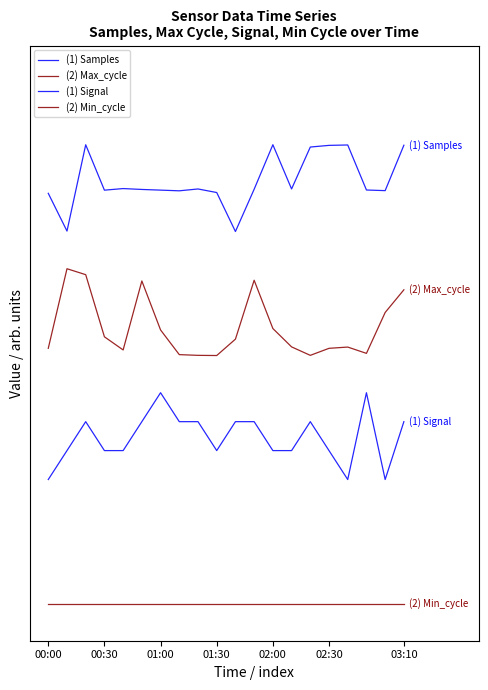

Does the chart display data point markers on the line(s)?

No